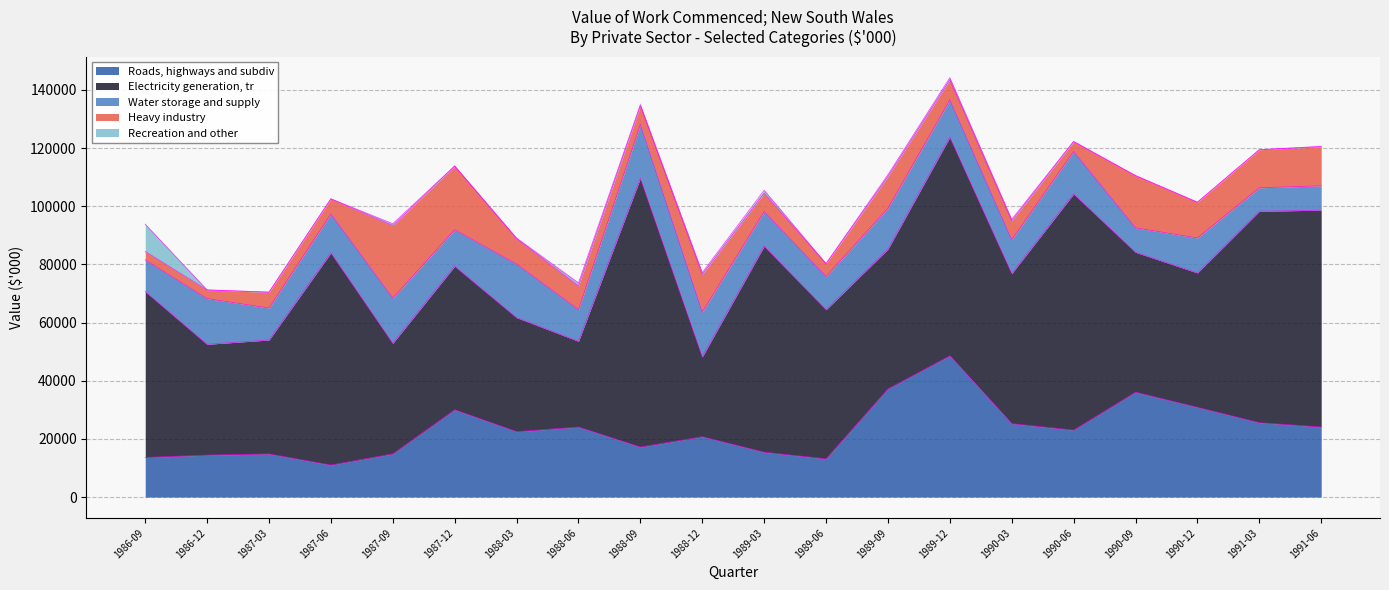

What is the minimum value shown in the chart?

1